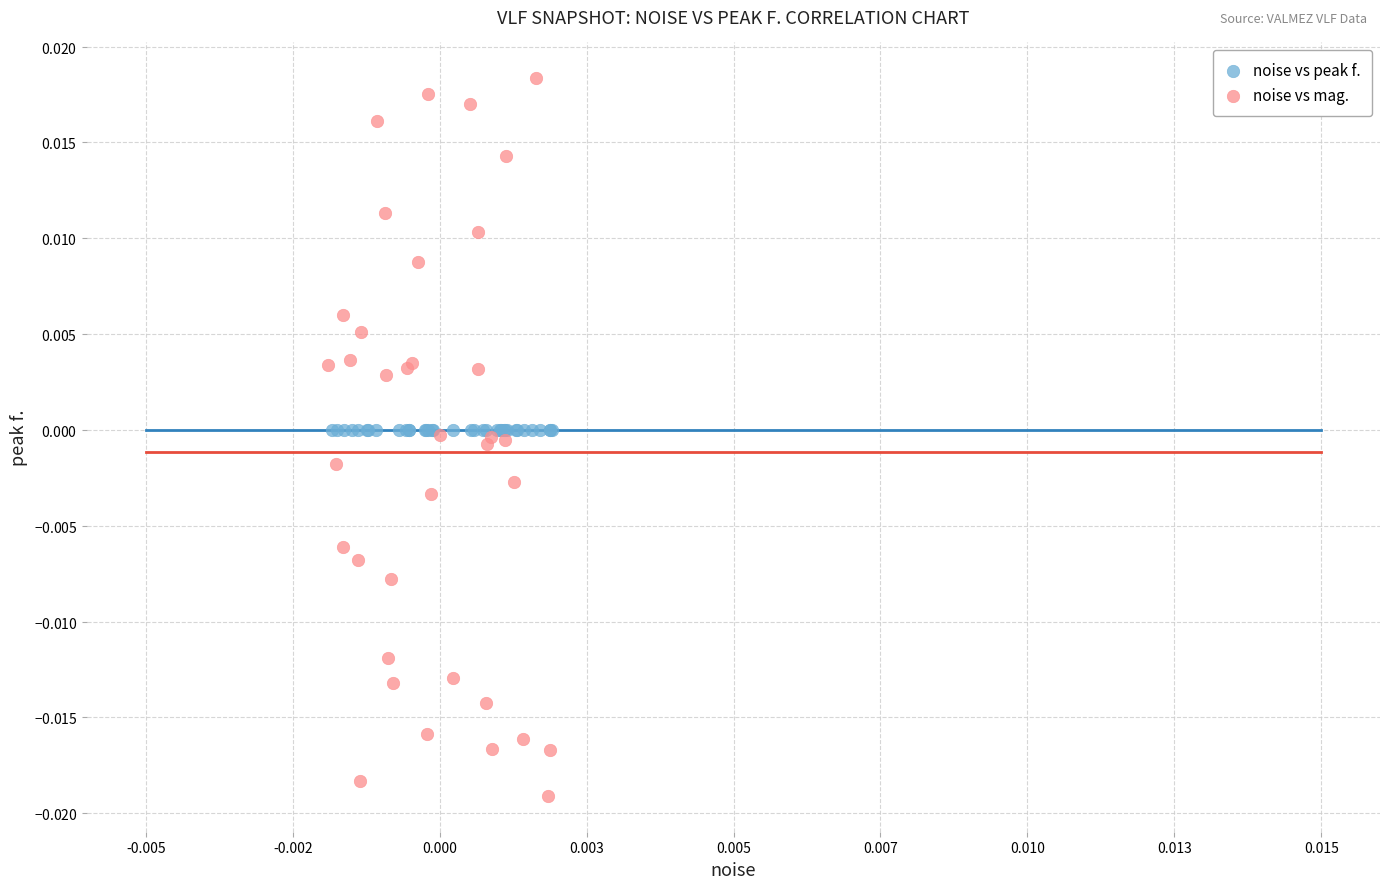

Which series has the largest Y range (max minus min)?

noise vs mag.